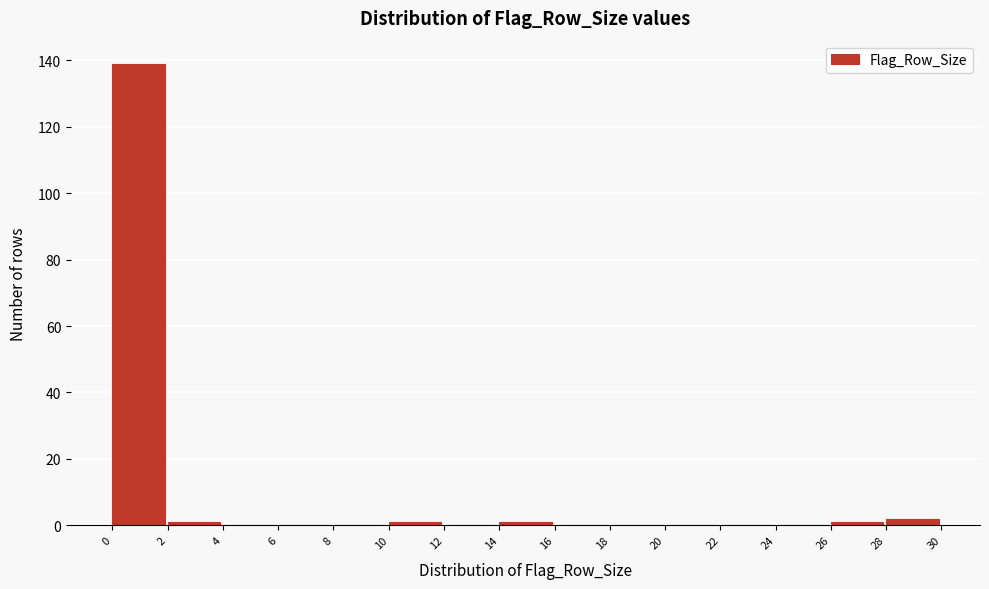

Over which range of the x-axis is the bar tallest?

0 to 2